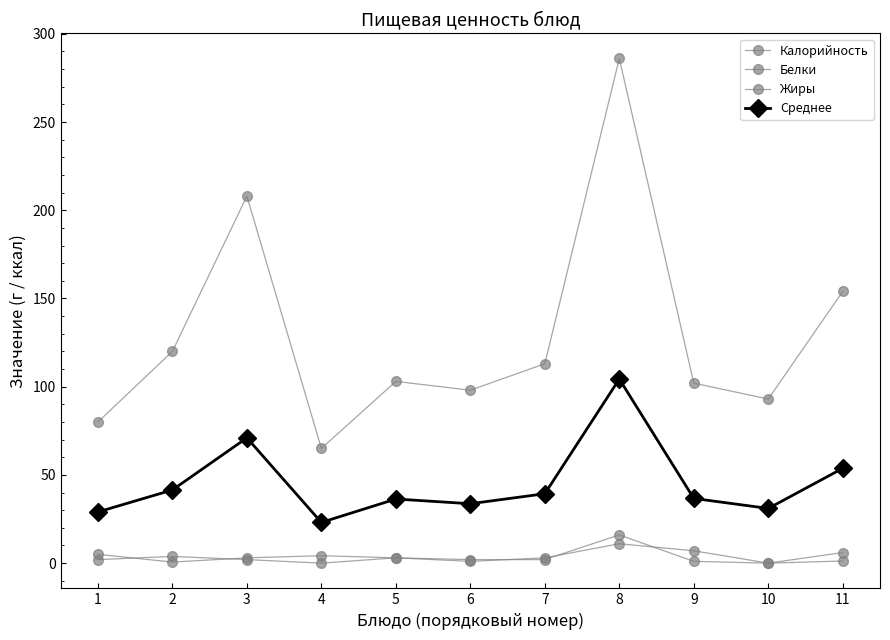

What is the spread (max minus min) of values at 3?

206.0